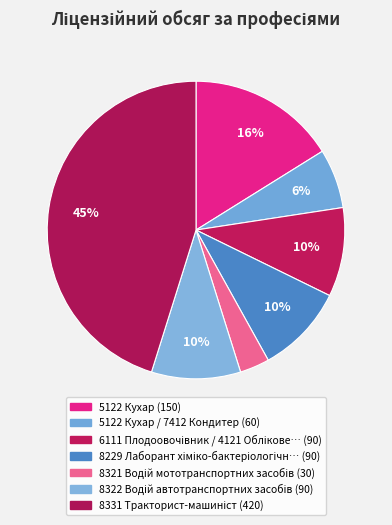

What is the largest slice in the pie chart?

8331 Тракторист-машиніст